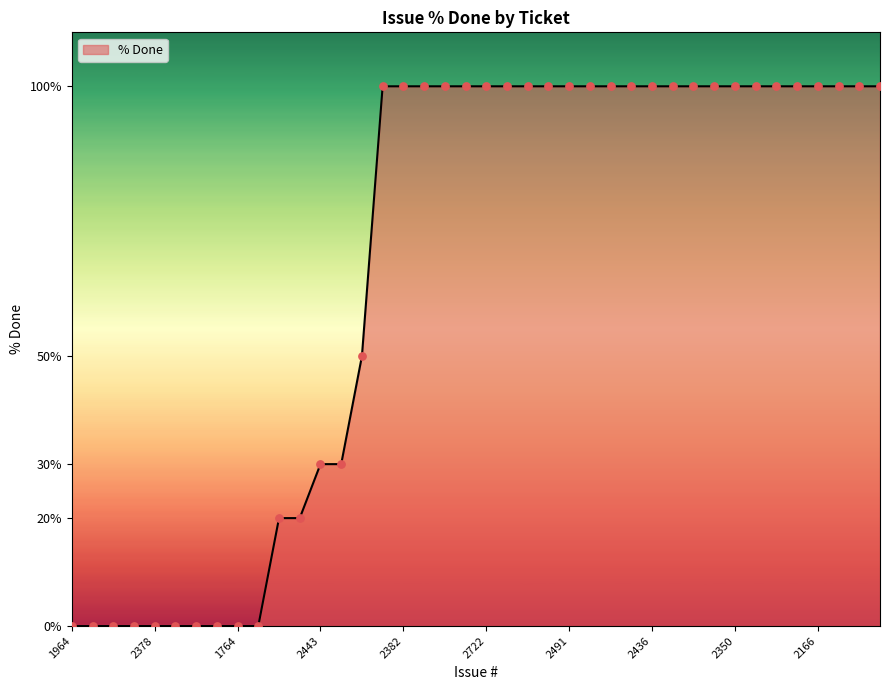

What is the greatest value displayed?

100